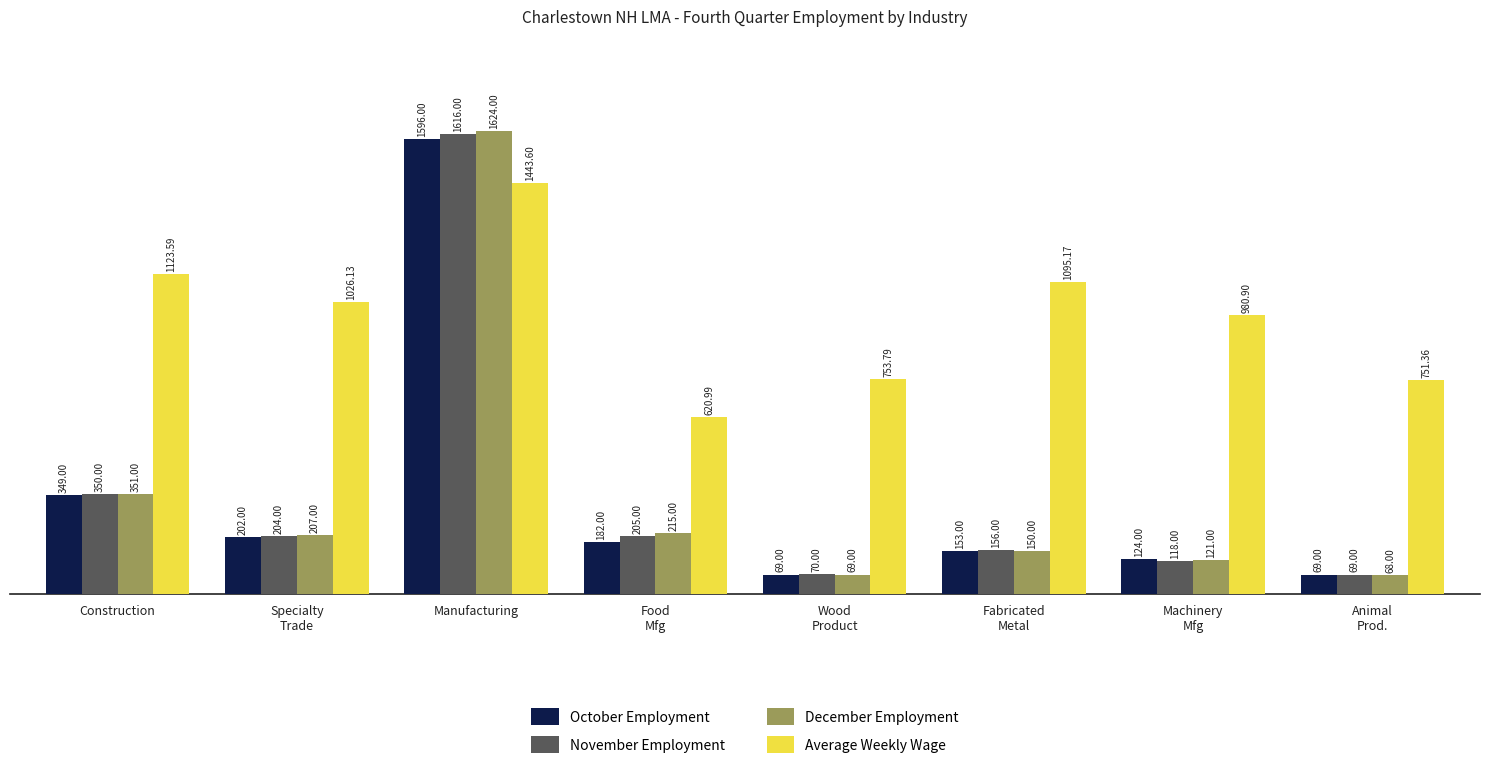

Reading left to right, what are all the values shown in this chart?

October Employment: Construction=349.0	Specialty
Trade=202.0	Manufacturing=1596.0	Food
Mfg=182.0	Wood
Product=69.0	Fabricated
Metal=153.0	Machinery
Mfg=124.0	Animal
Prod.=69.0
November Employment: Construction=350.0	Specialty
Trade=204.0	Manufacturing=1616.0	Food
Mfg=205.0	Wood
Product=70.0	Fabricated
Metal=156.0	Machinery
Mfg=118.0	Animal
Prod.=69.0
December Employment: Construction=351.0	Specialty
Trade=207.0	Manufacturing=1624.0	Food
Mfg=215.0	Wood
Product=69.0	Fabricated
Metal=150.0	Machinery
Mfg=121.0	Animal
Prod.=68.0
Average Weekly Wage: Construction=1123.6	Specialty
Trade=1026.1	Manufacturing=1443.6	Food
Mfg=621.0	Wood
Product=753.8	Fabricated
Metal=1095.2	Machinery
Mfg=980.9	Animal
Prod.=751.4